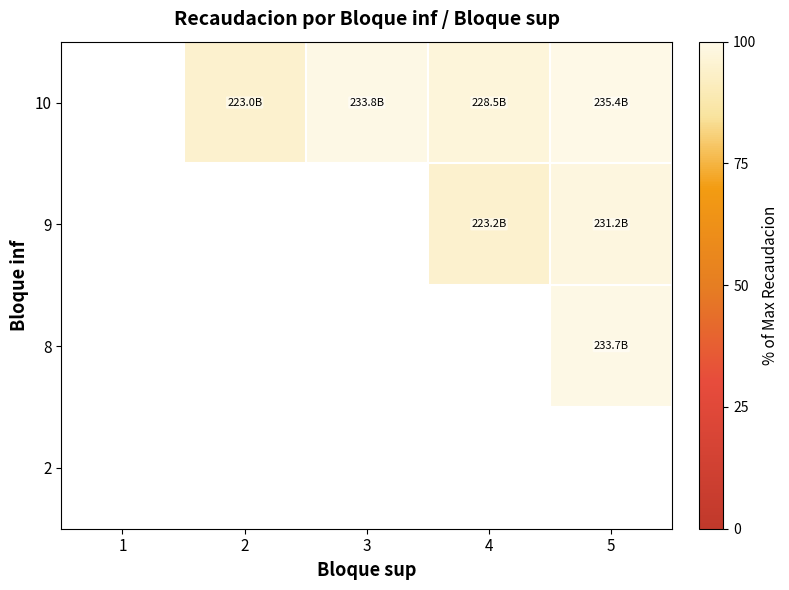

How many distinct data groups are displayed?

4